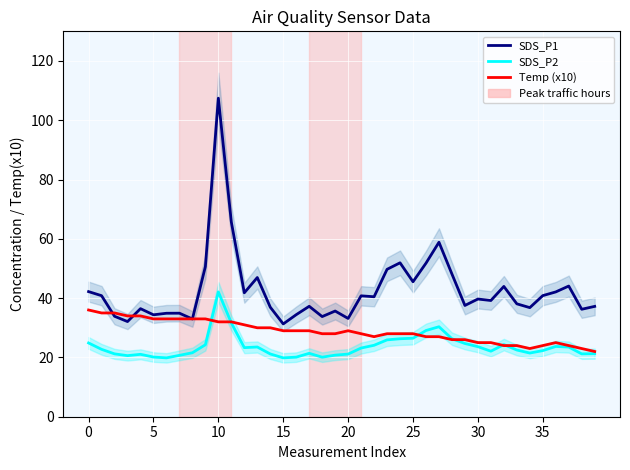

Between 10 and 17, which series saw the biggest shift?

SDS_P1